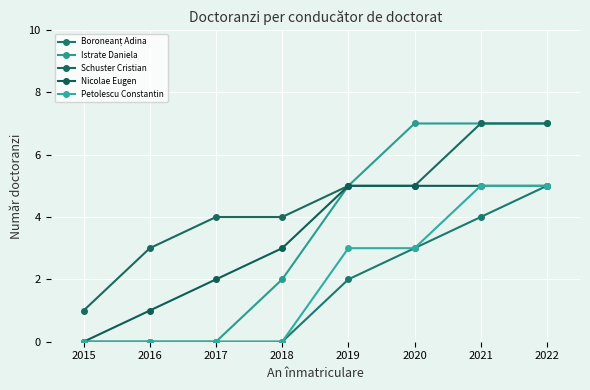

Read the Istrate Daniela value at 2019.

5